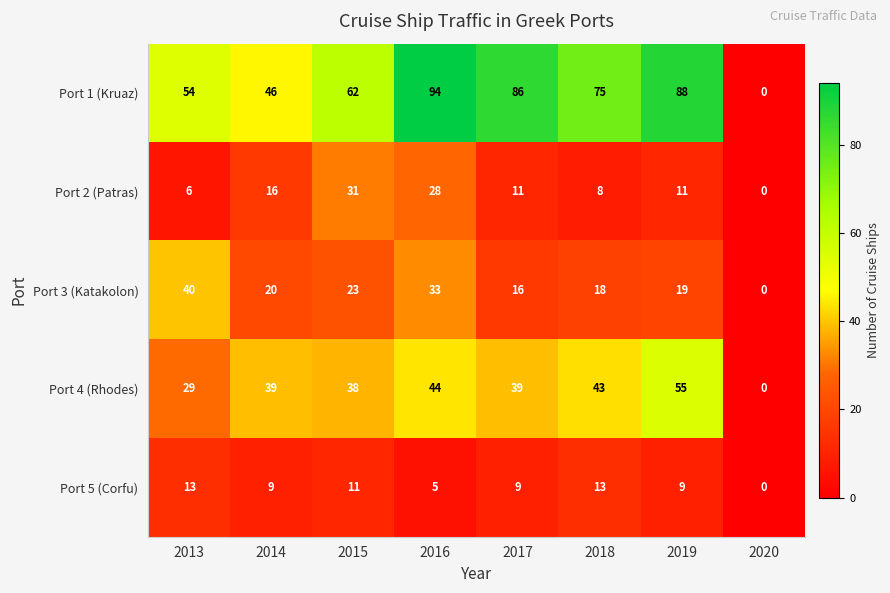

At which label does Port 4 (Rhodes) reach its peak?

2019